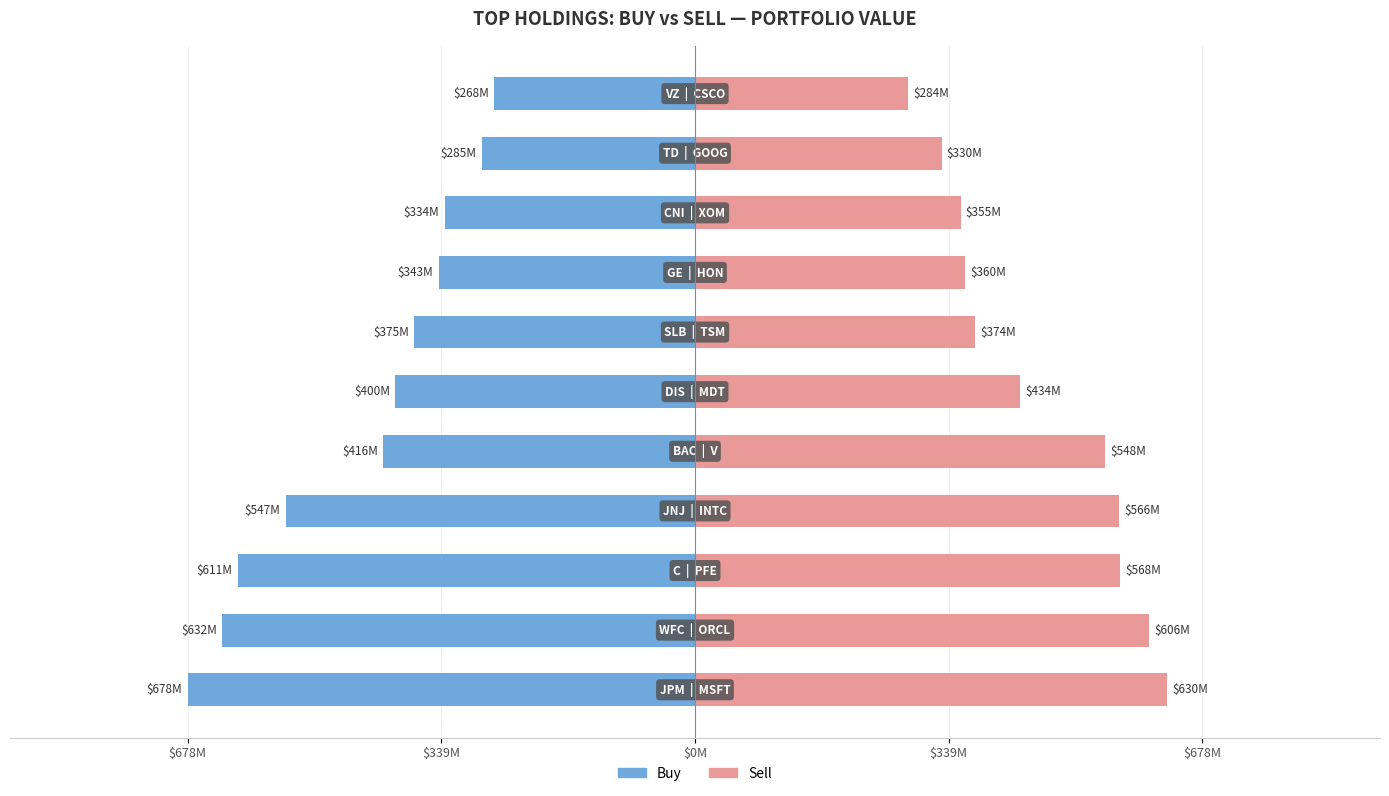

At how many categories does at least one series exceed -598168743?

11